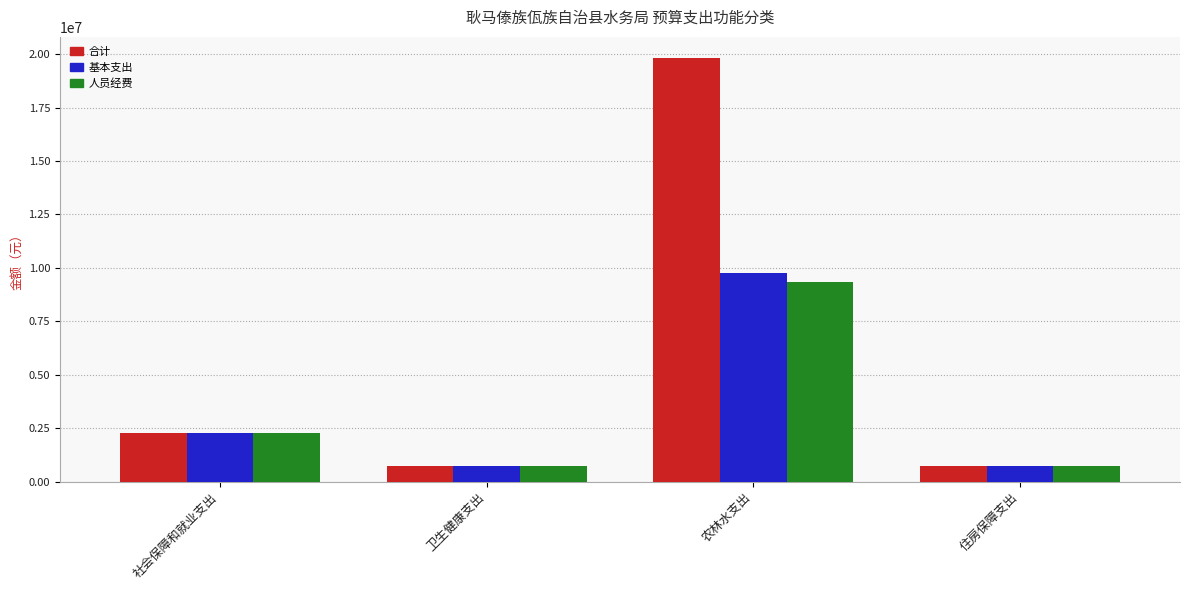

Where is 合计 nearest to the value 10263608?

社会保障和就业支出